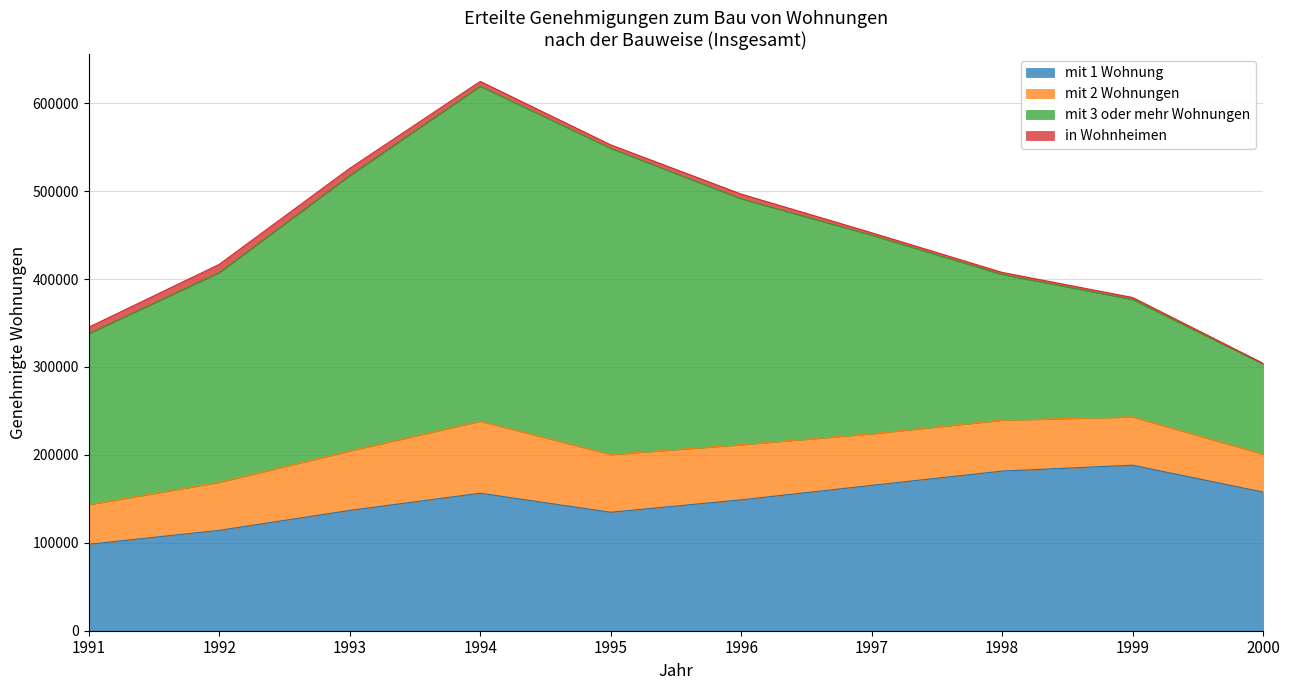

What is the difference between the maximum and minimum values in the mit 1 Wohnung series?

89943